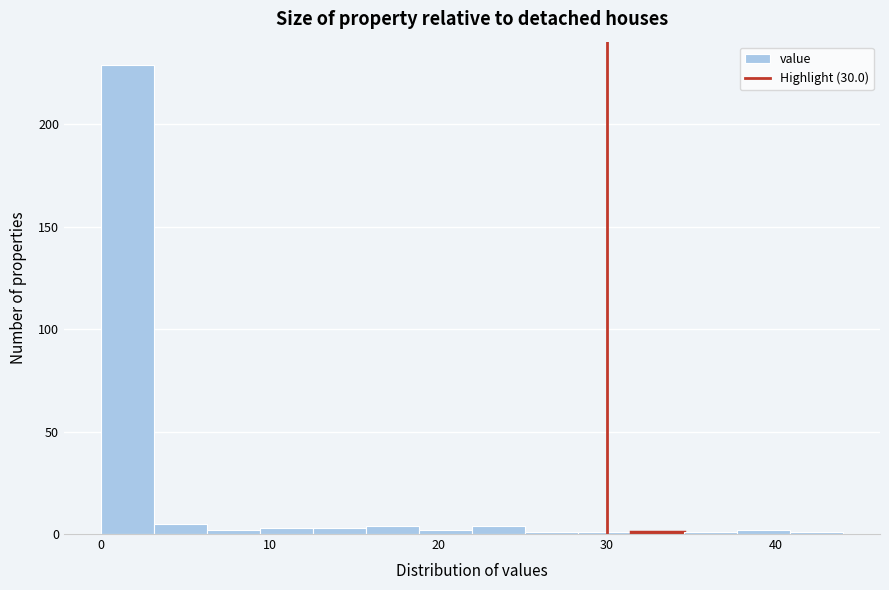

Around what value on the x-axis is the tallest bar? Give the approximate position of its centre, as read against the axis.

2